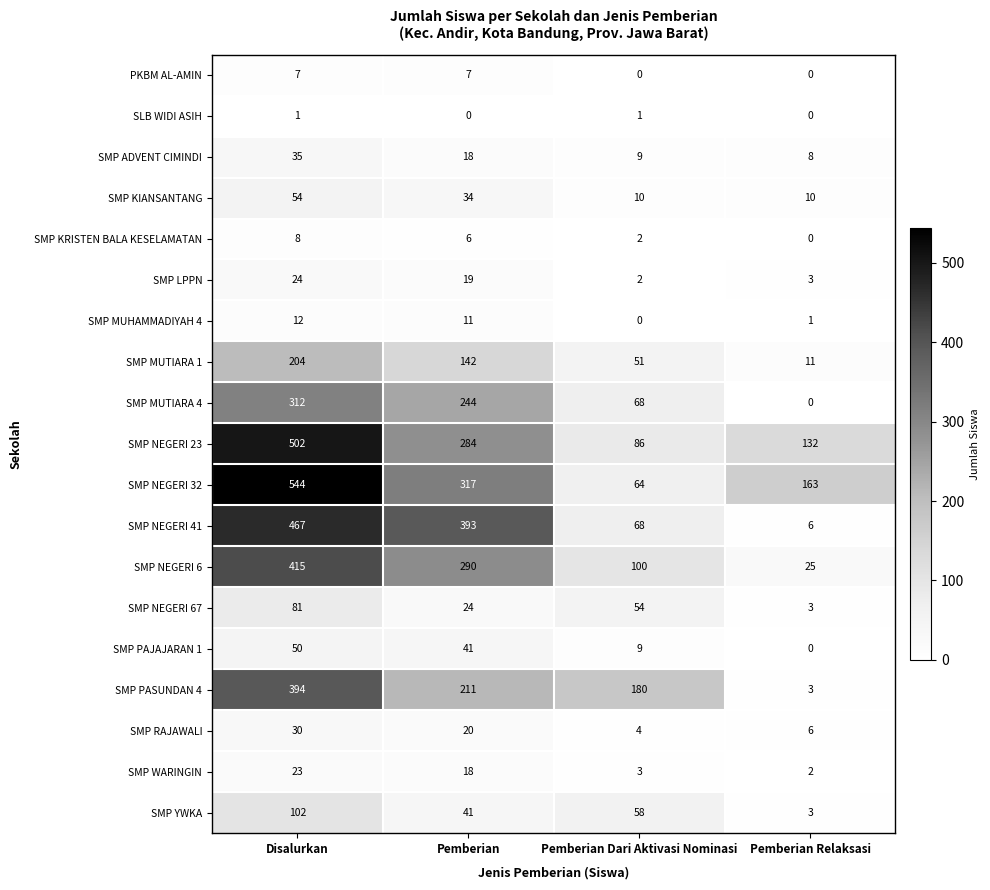

Count the SMP KIANSANTANG values in the range 10 to 54.

4